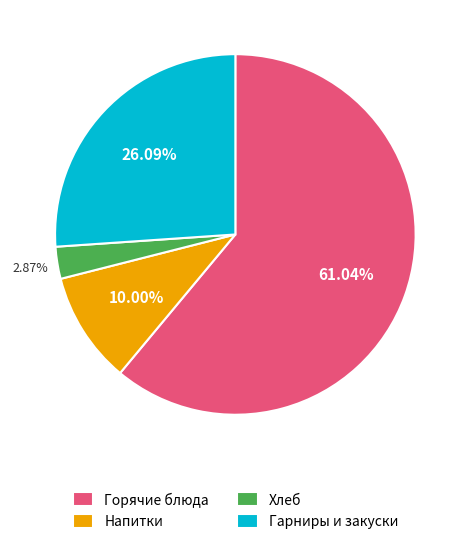

Rank the categories by value from lowest to highest.

Хлеб, Напитки, Гарниры и закуски, Горячие блюда